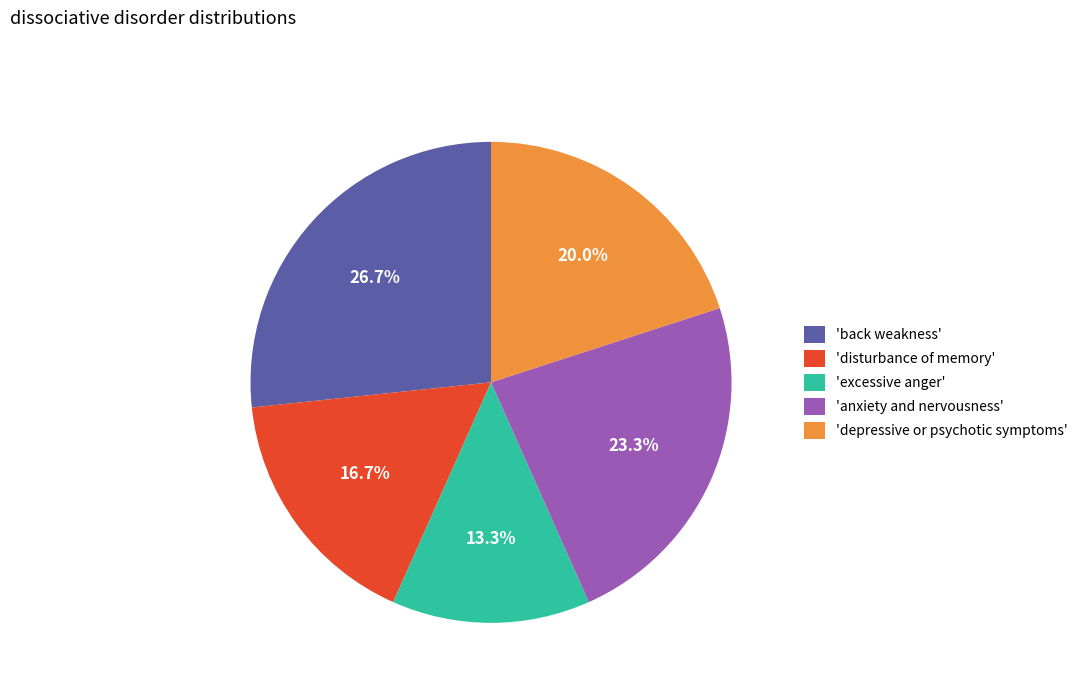

What is the largest slice in the pie chart?

'back weakness'